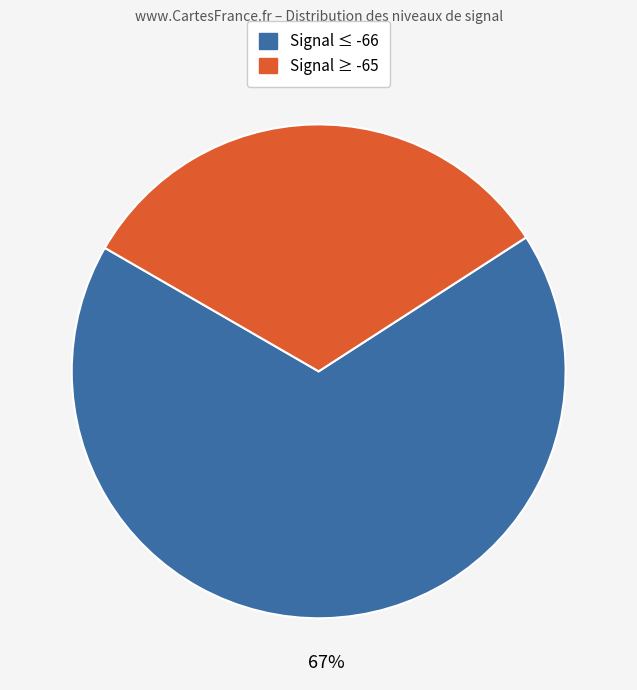

To the nearest percent, what is the average slice percentage?

50%